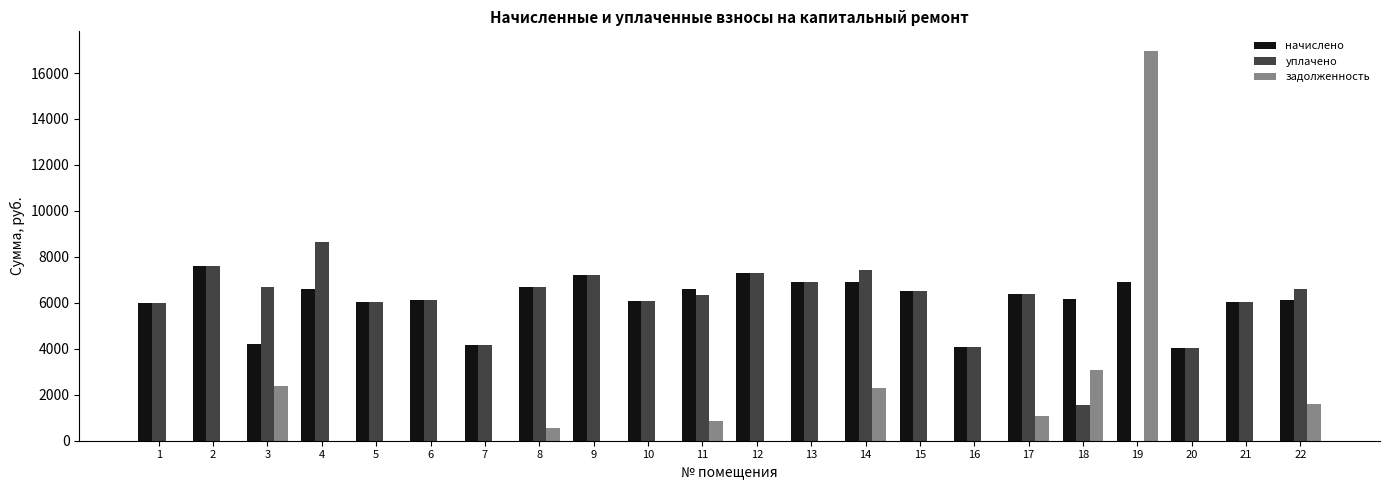

Which series changed the most between 6 and 19?

задолженность